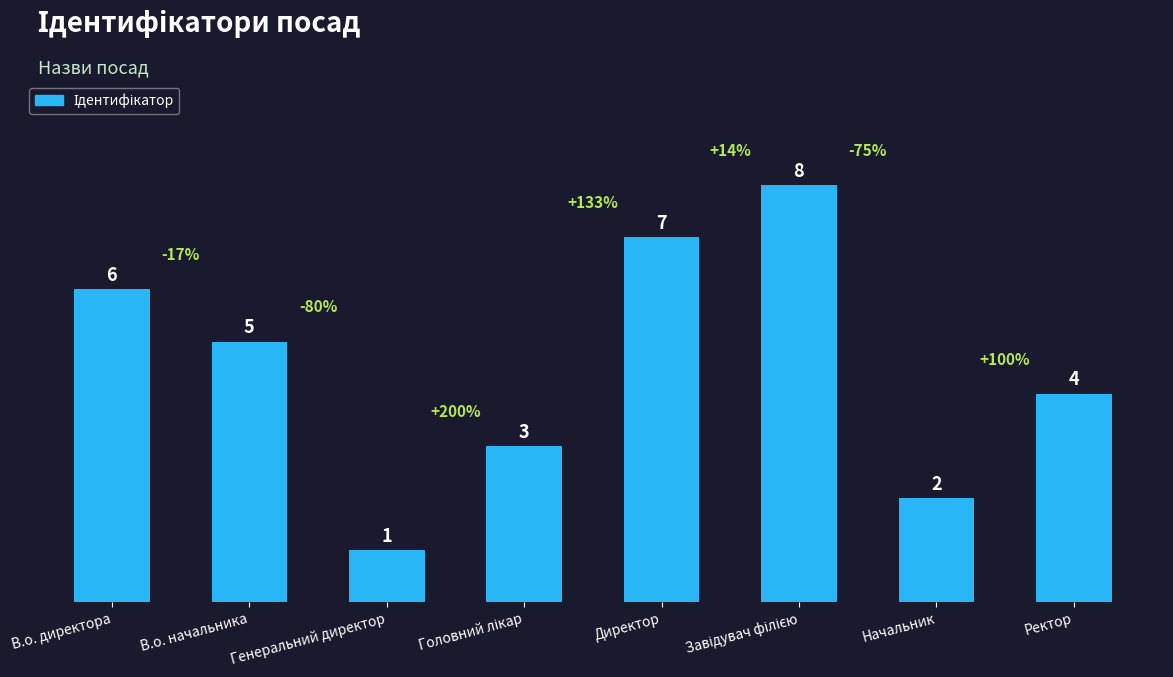

What is the sum of all values?

36